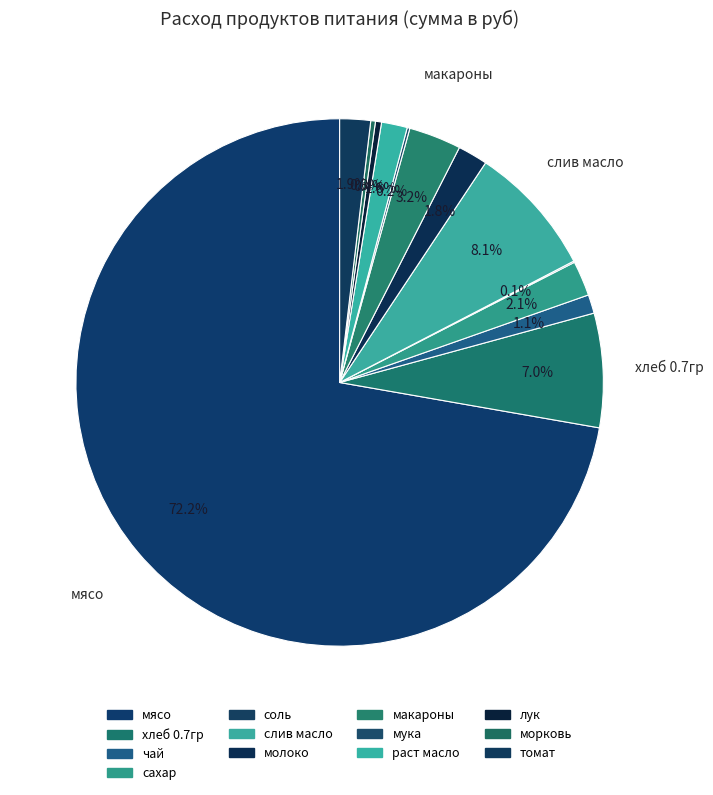

To the nearest percent, what is the difference between the морковь and макароны slice percentages?

3%